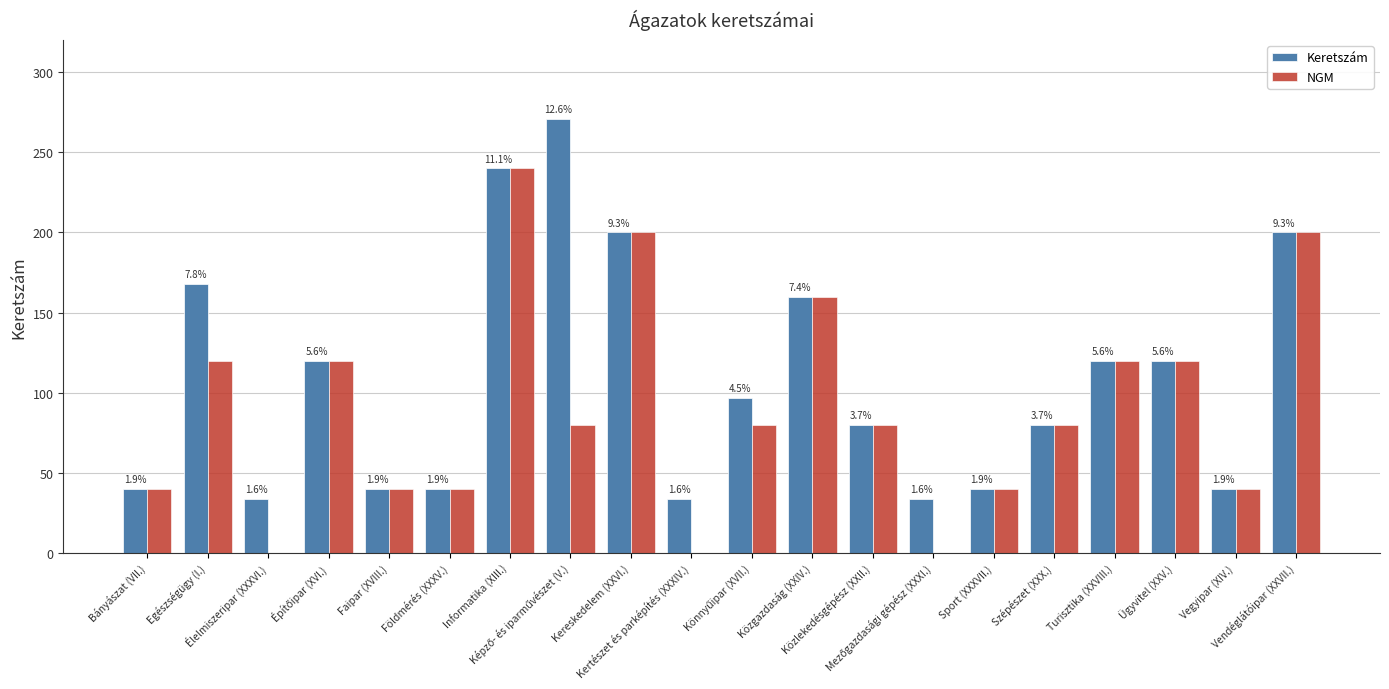

Reading left to right, transcribe all the data shown in this chart.

Keretszám: Bányászat (VII.)=40	Egészségügy (I.)=168	Élelmiszeripar (XXXVI.)=34	Építőipar (XVI.)=120	Faipar (XVIII.)=40	Földmérés (XXXV.)=40	Informatika (XIII.)=240	Képző- és iparművészet (V.)=271	Kereskedelem (XXVI.)=200	Kertészet és parképítés (XXXIV.)=34	Könnyűipar (XVII.)=97	Közgazdaság (XXIV.)=160	Közlekedésgépész (XXII.)=80	Mezőgazdasági gépész (XXXI.)=34	Sport (XXXVII.)=40	Szépészet (XXX.)=80	Turisztika (XXVIII.)=120	Ügyvitel (XXV.)=120	Vegyipar (XIV.)=40	Vendéglátóipar (XXVII.)=200
NGM: Bányászat (VII.)=40	Egészségügy (I.)=120	Élelmiszeripar (XXXVI.)=0	Építőipar (XVI.)=120	Faipar (XVIII.)=40	Földmérés (XXXV.)=40	Informatika (XIII.)=240	Képző- és iparművészet (V.)=80	Kereskedelem (XXVI.)=200	Kertészet és parképítés (XXXIV.)=0	Könnyűipar (XVII.)=80	Közgazdaság (XXIV.)=160	Közlekedésgépész (XXII.)=80	Mezőgazdasági gépész (XXXI.)=0	Sport (XXXVII.)=40	Szépészet (XXX.)=80	Turisztika (XXVIII.)=120	Ügyvitel (XXV.)=120	Vegyipar (XIV.)=40	Vendéglátóipar (XXVII.)=200